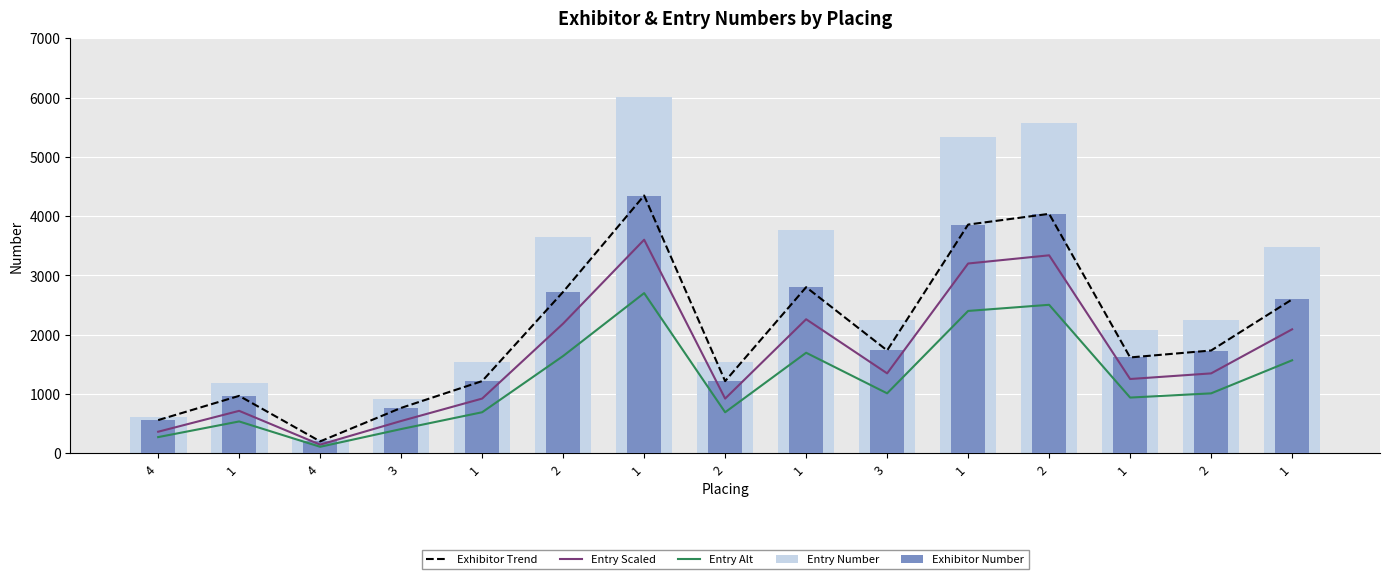

What is the difference between the highest and lowest values at 1?

655.6